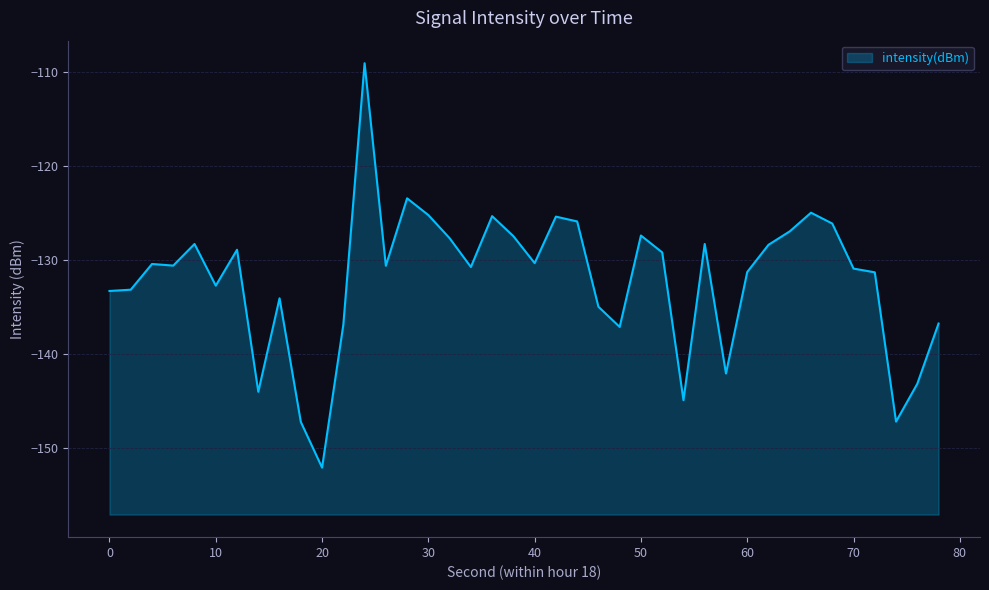

Where is the data nearest to the value -130?

4